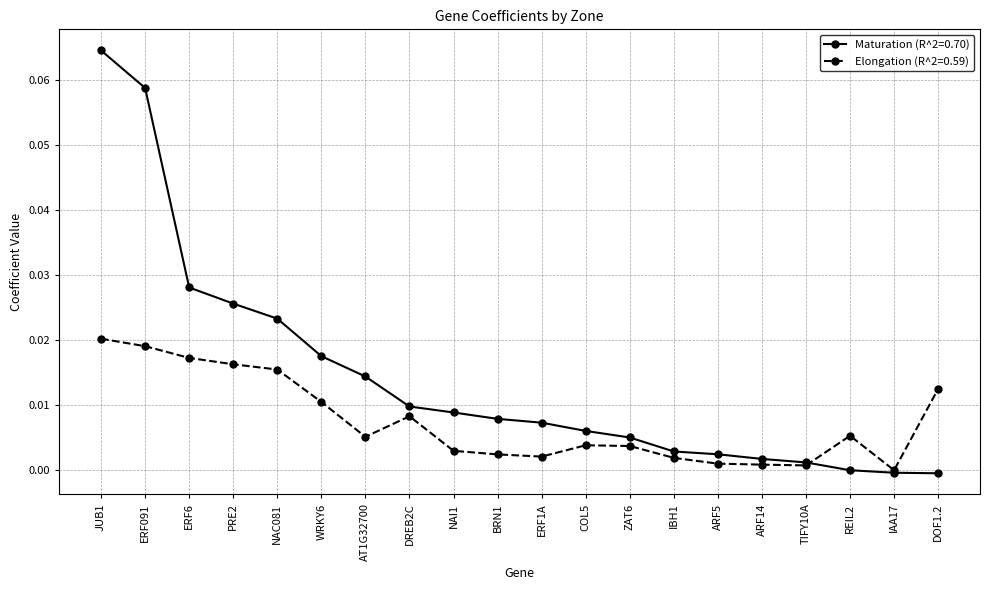

Which series ends up on top after the final intersection of Elongation (R^2=0.59) and Maturation (R^2=0.70)?

Elongation (R^2=0.59)